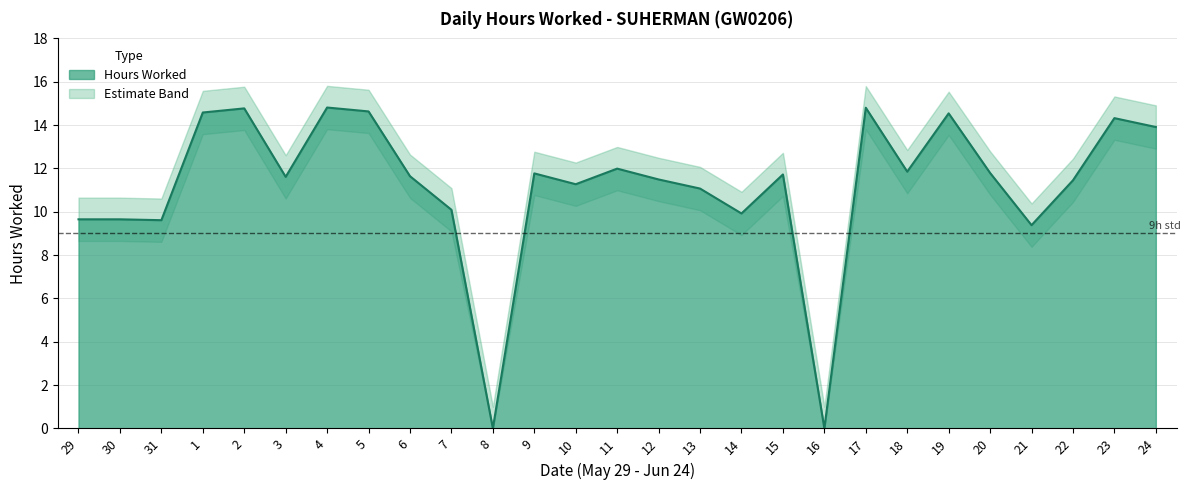

At 23, list the series in order from smallest to largest.

Lower Band, Hours Worked, Upper Band